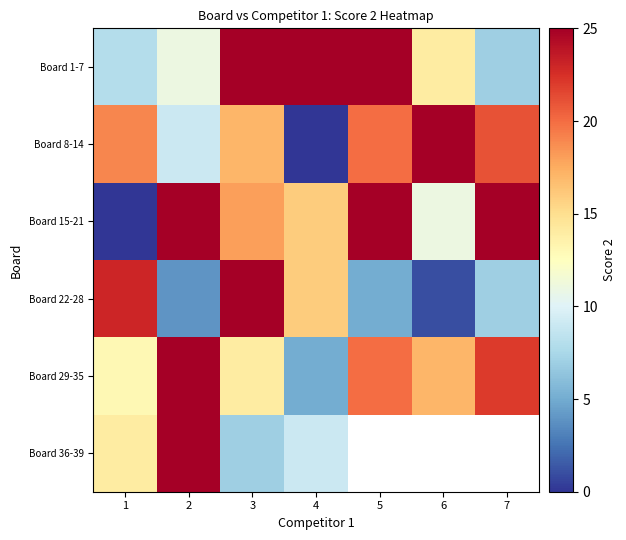

How many values in the Board 8-14 series are below 19?

3